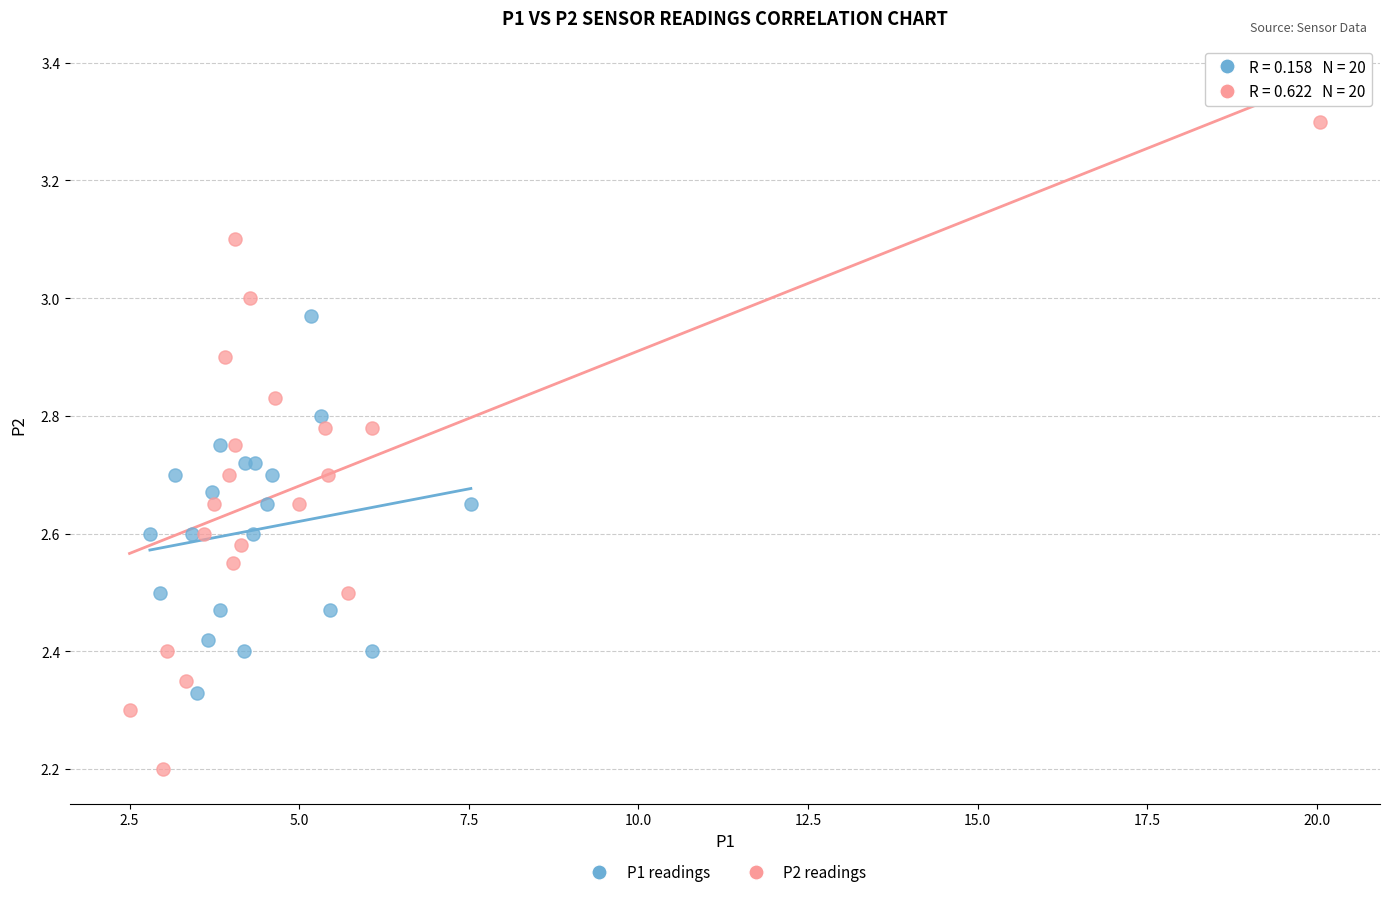

Which series contains the lowest Y value?

P2 readings